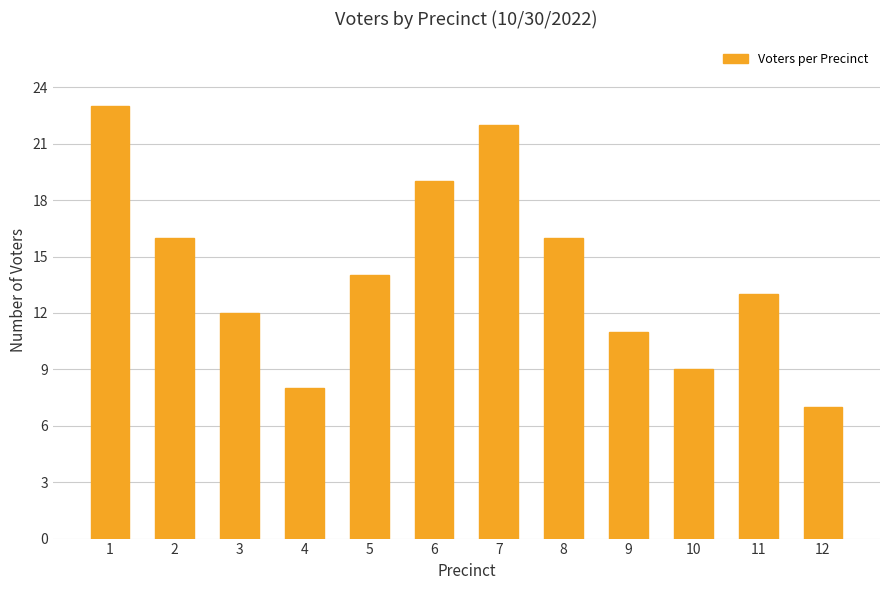

What is the change in value from 3 to 9?

-1